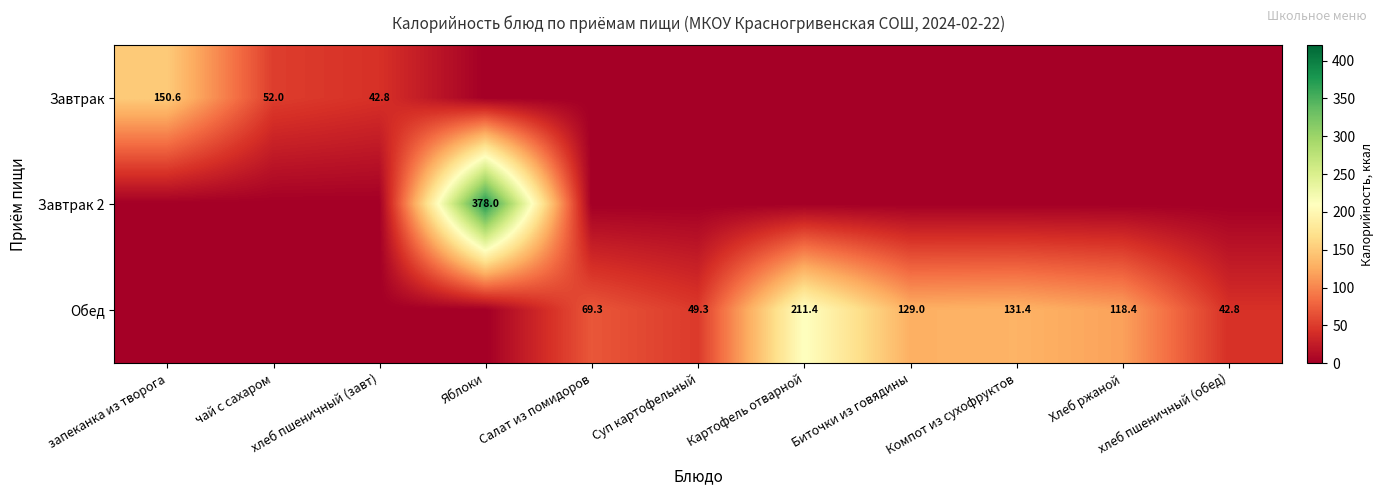

At which category is the sum across all series the highest?

Яблоки